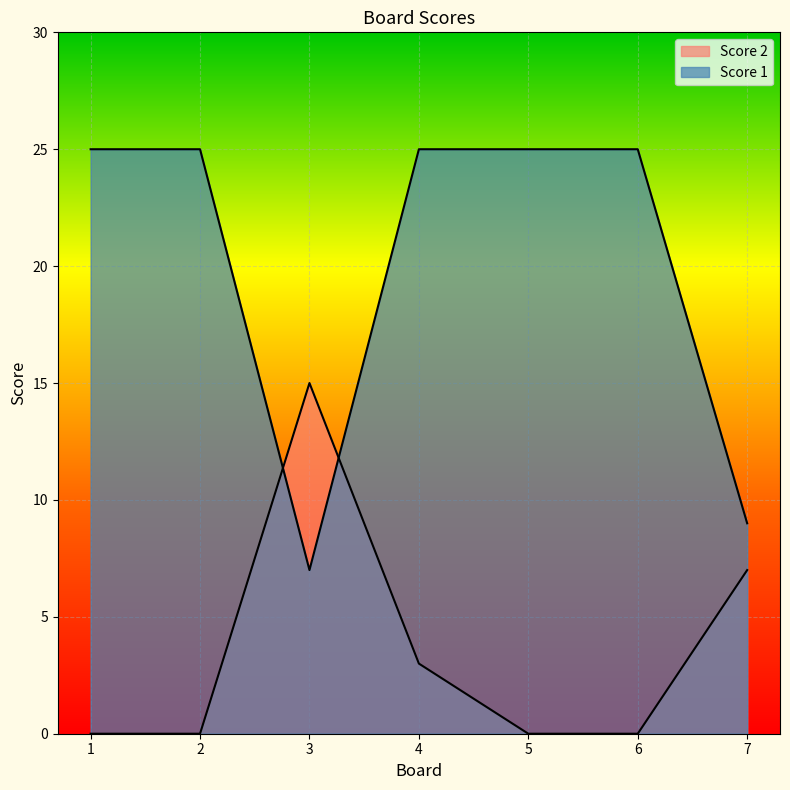

Reading left to right, transcribe all the data shown in this chart.

Score 2: 0	0	15	3	0	0	7
Score 1: 25	25	7	25	25	25	9